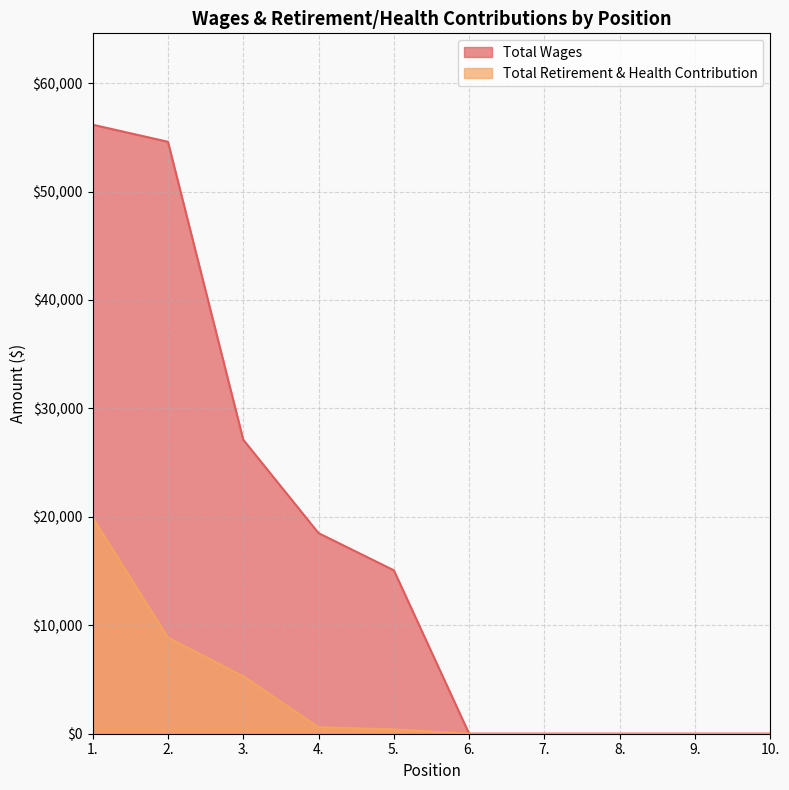

Reading left to right, extract all data points from this chart.

Total Wages: 1.=56165	2.=54589	3.=27114	4.=18500	5.=15073	6.=0	7.=0	8.=0	9.=0	10.=0
Total Retirement & Health Contribution: 1.=19924	2.=8865	3.=5303	4.=600	5.=400	6.=0	7.=0	8.=0	9.=0	10.=0